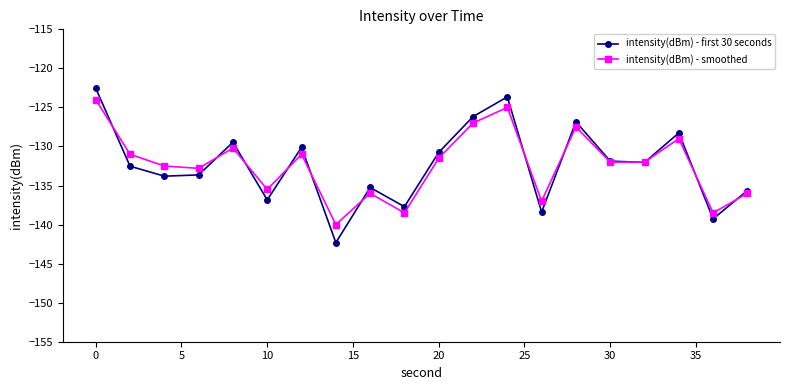

What is the maximum value for intensity(dBm) - smoothed?

-124.0